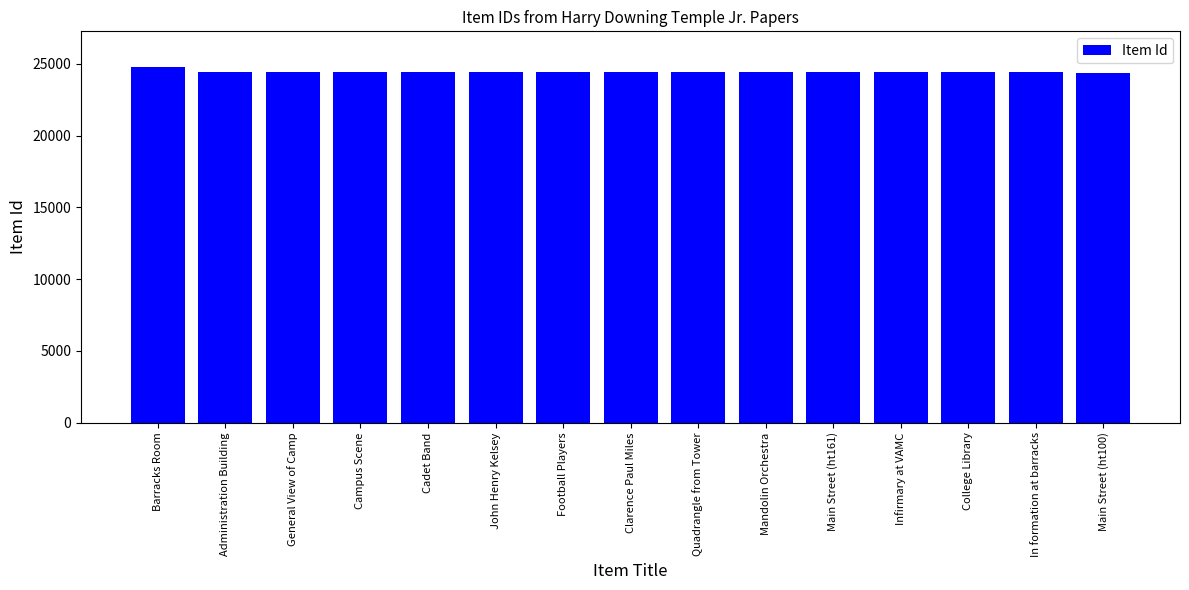

At which label is the value closest to 24582?

Administration Building